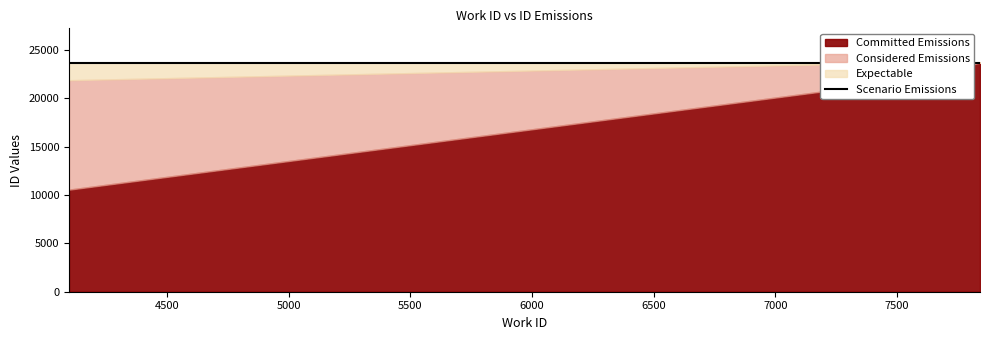

What is the value of the Scenario Emissions point at the 3rd from the left?

23662